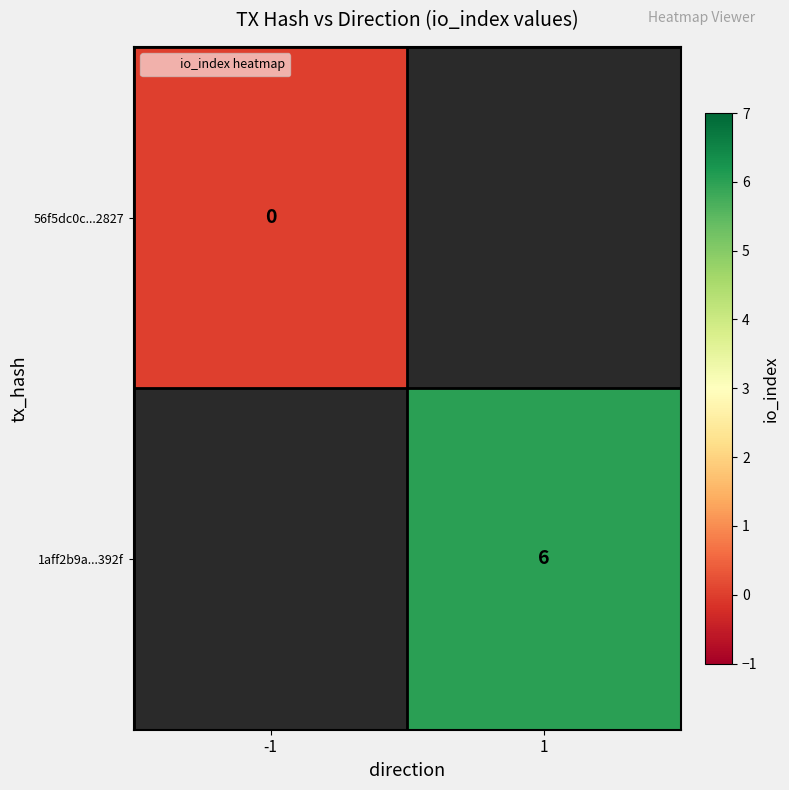

Is the value of 56f5dc0c...2827 at 1 greater than the value of 1aff2b9a...392f at -1?

No